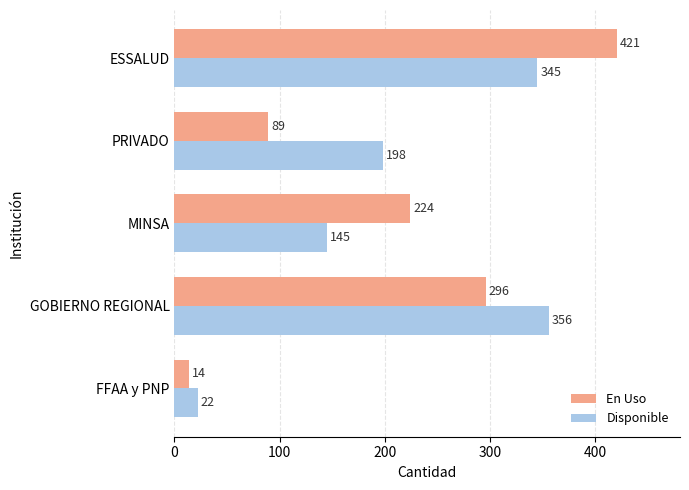

Which series has the widest spread of values?

En Uso